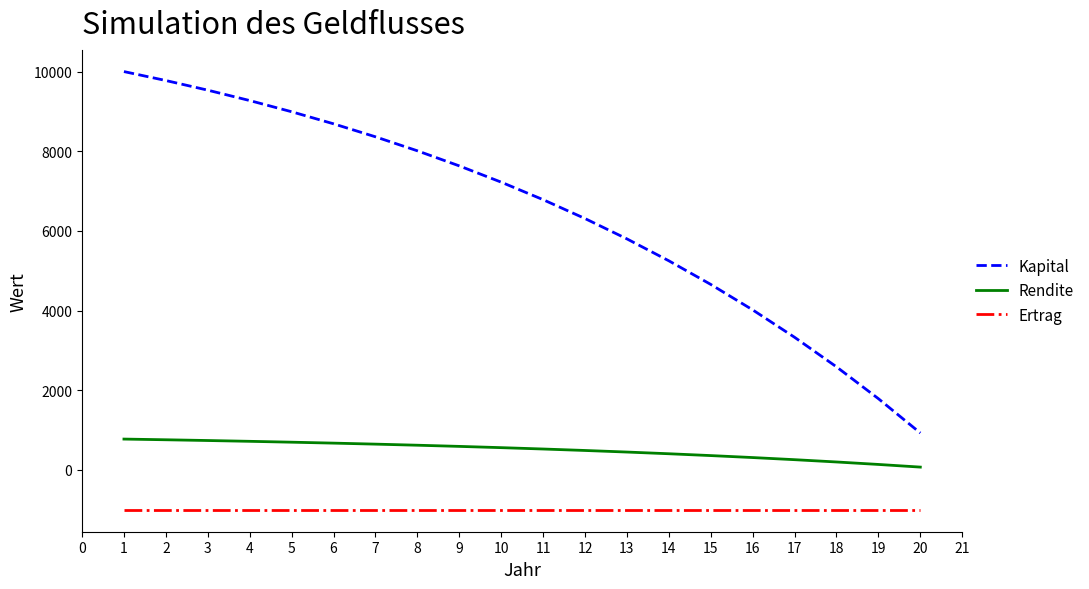

True or false: Rendite and Kapital cross at least once.

False